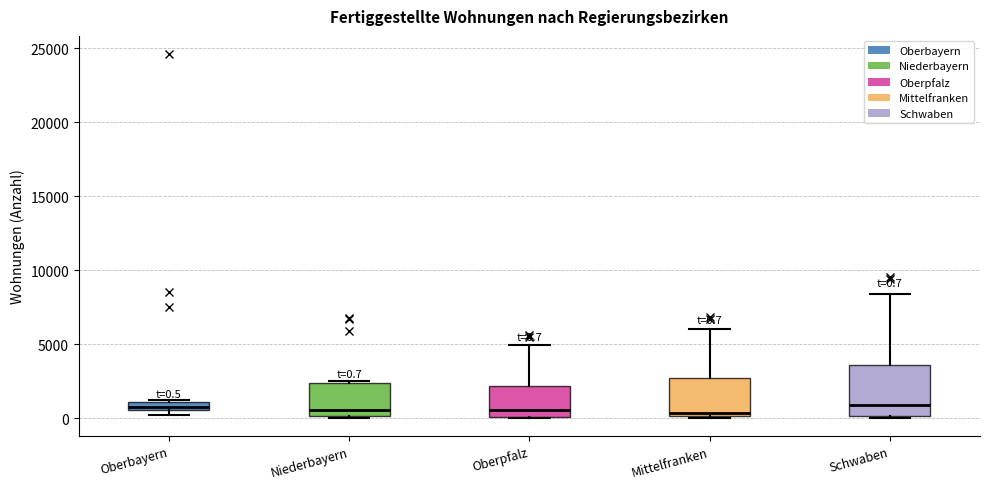

Comparing the boxes themselves (not the whiskers), which one is the tallest?

Schwaben